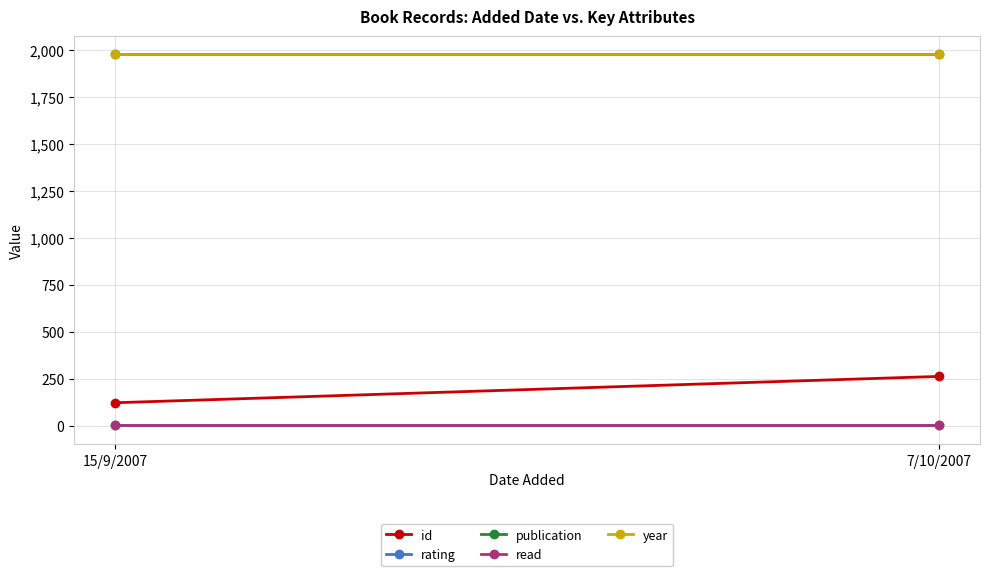

Reading left to right, what are all the values shown in this chart?

id: 122	262
rating: 5	5
publication: 1974	1974
read: 1	1
year: 1974	1974